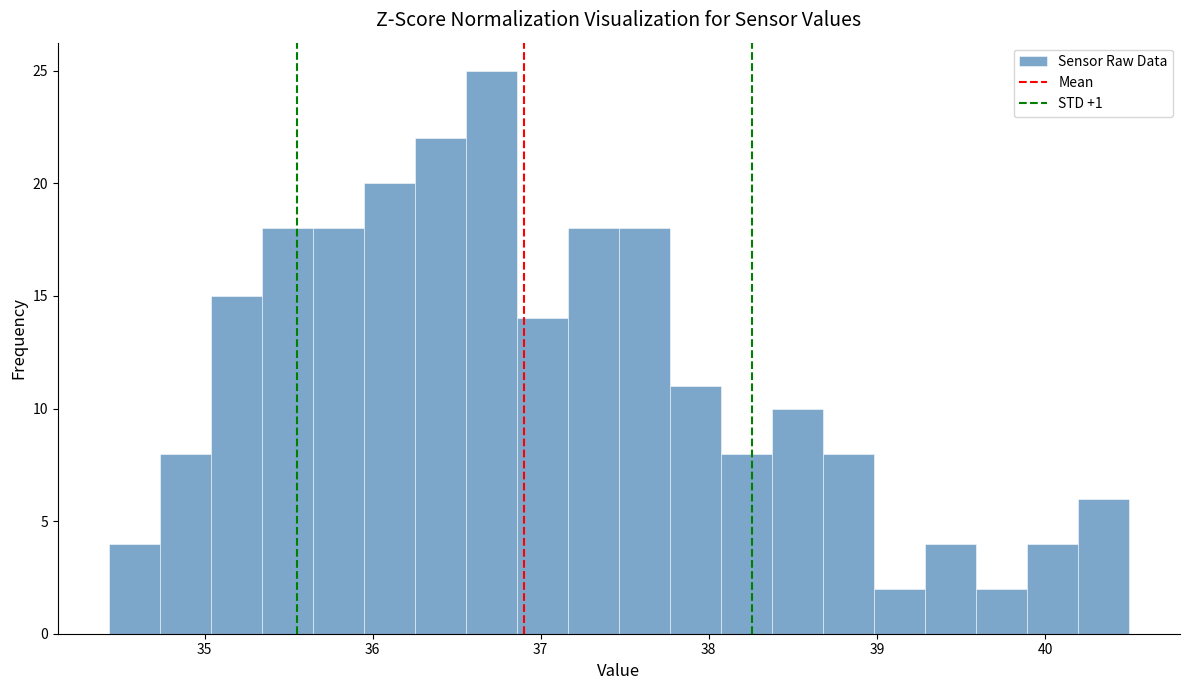

Around what value on the x-axis is the tallest bar? Give the approximate position of its centre, as read against the axis.

36.7